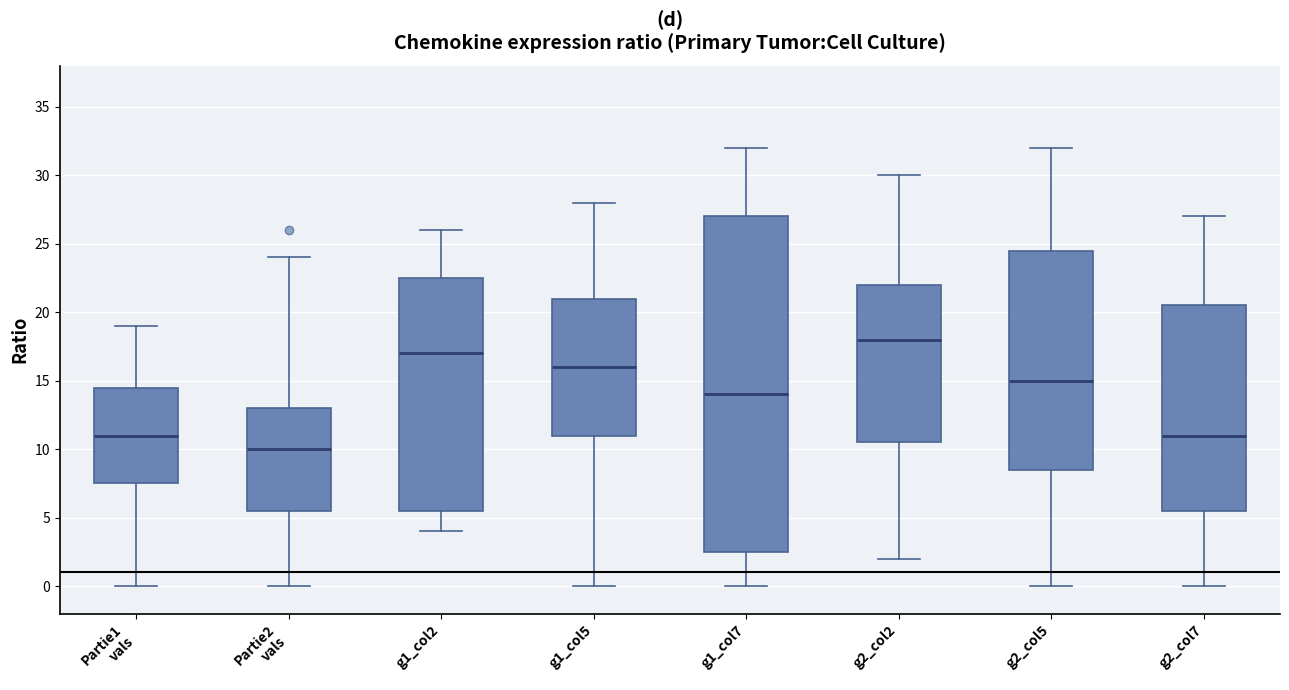

Comparing the boxes themselves (not the whiskers), which one is the tallest?

g1_col7